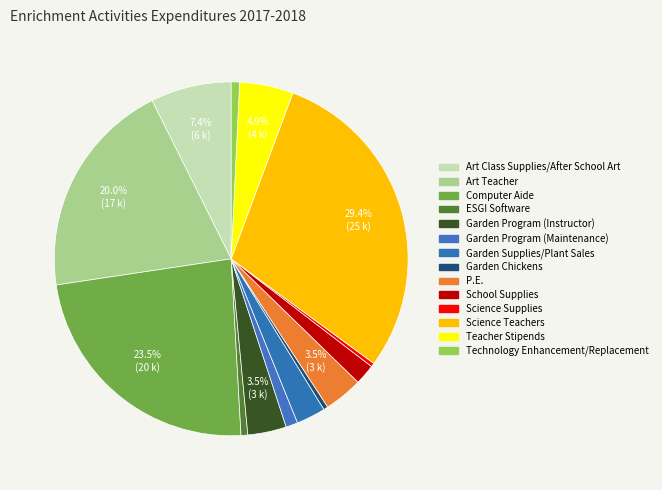

What percentage is NOT represented by Garden Supplies/Plant Sales?

97.3%